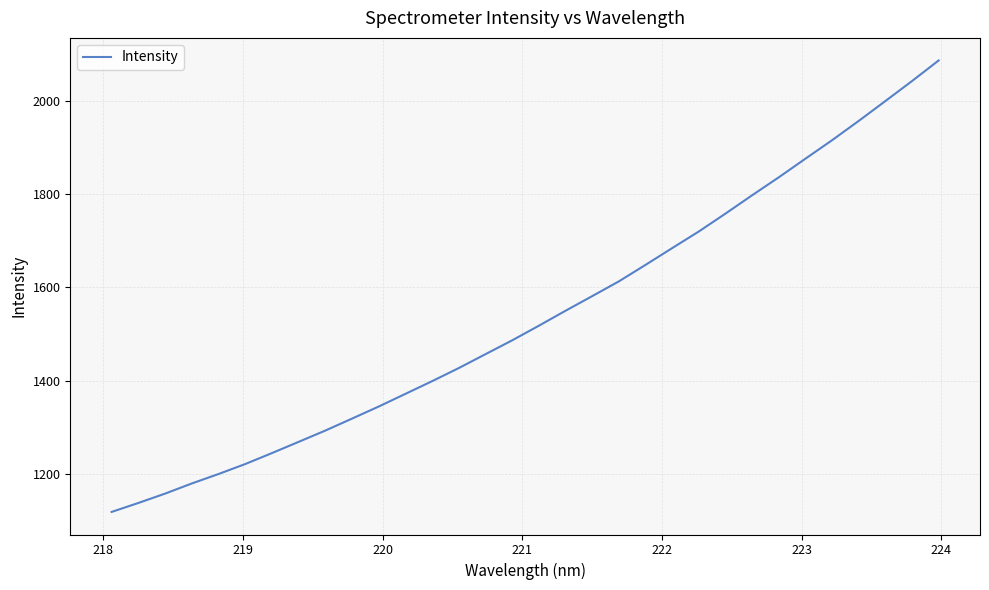

What is the smallest value displayed?

1117.8